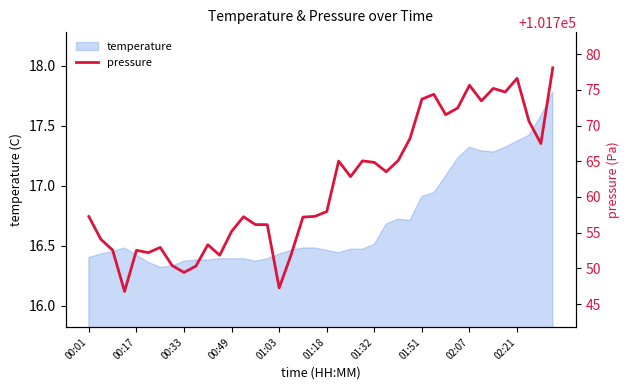

What is the average value?

101761.5